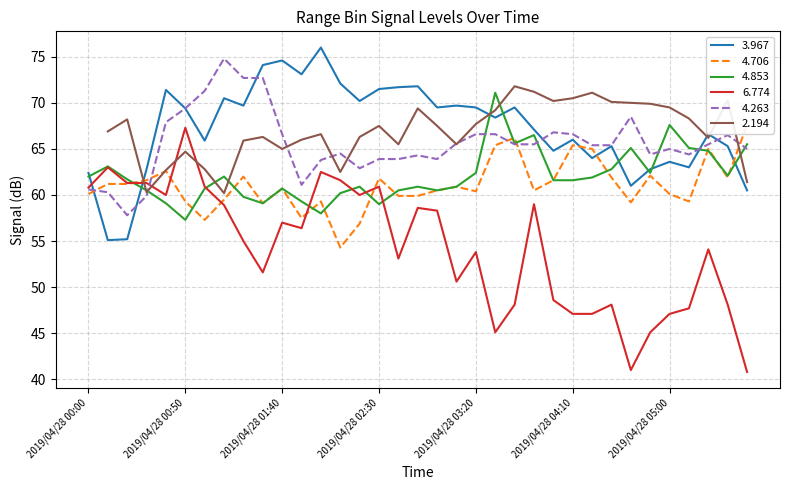

Which has a higher value, 2019/04/28 02:40 or 2019/04/28 03:10?

2019/04/28 02:40